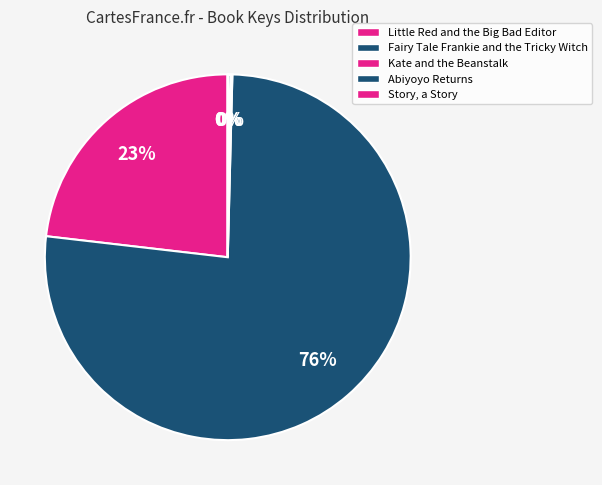

Which category has the biggest portion of the pie?

Fairy Tale Frankie and the Tricky Witch